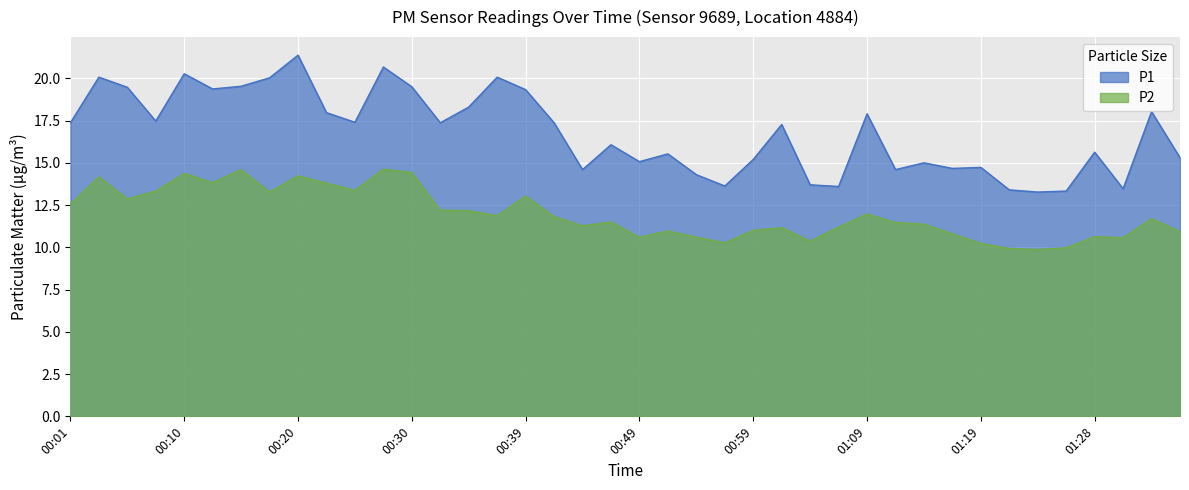

Read the P2 value at 01:16.

10.8